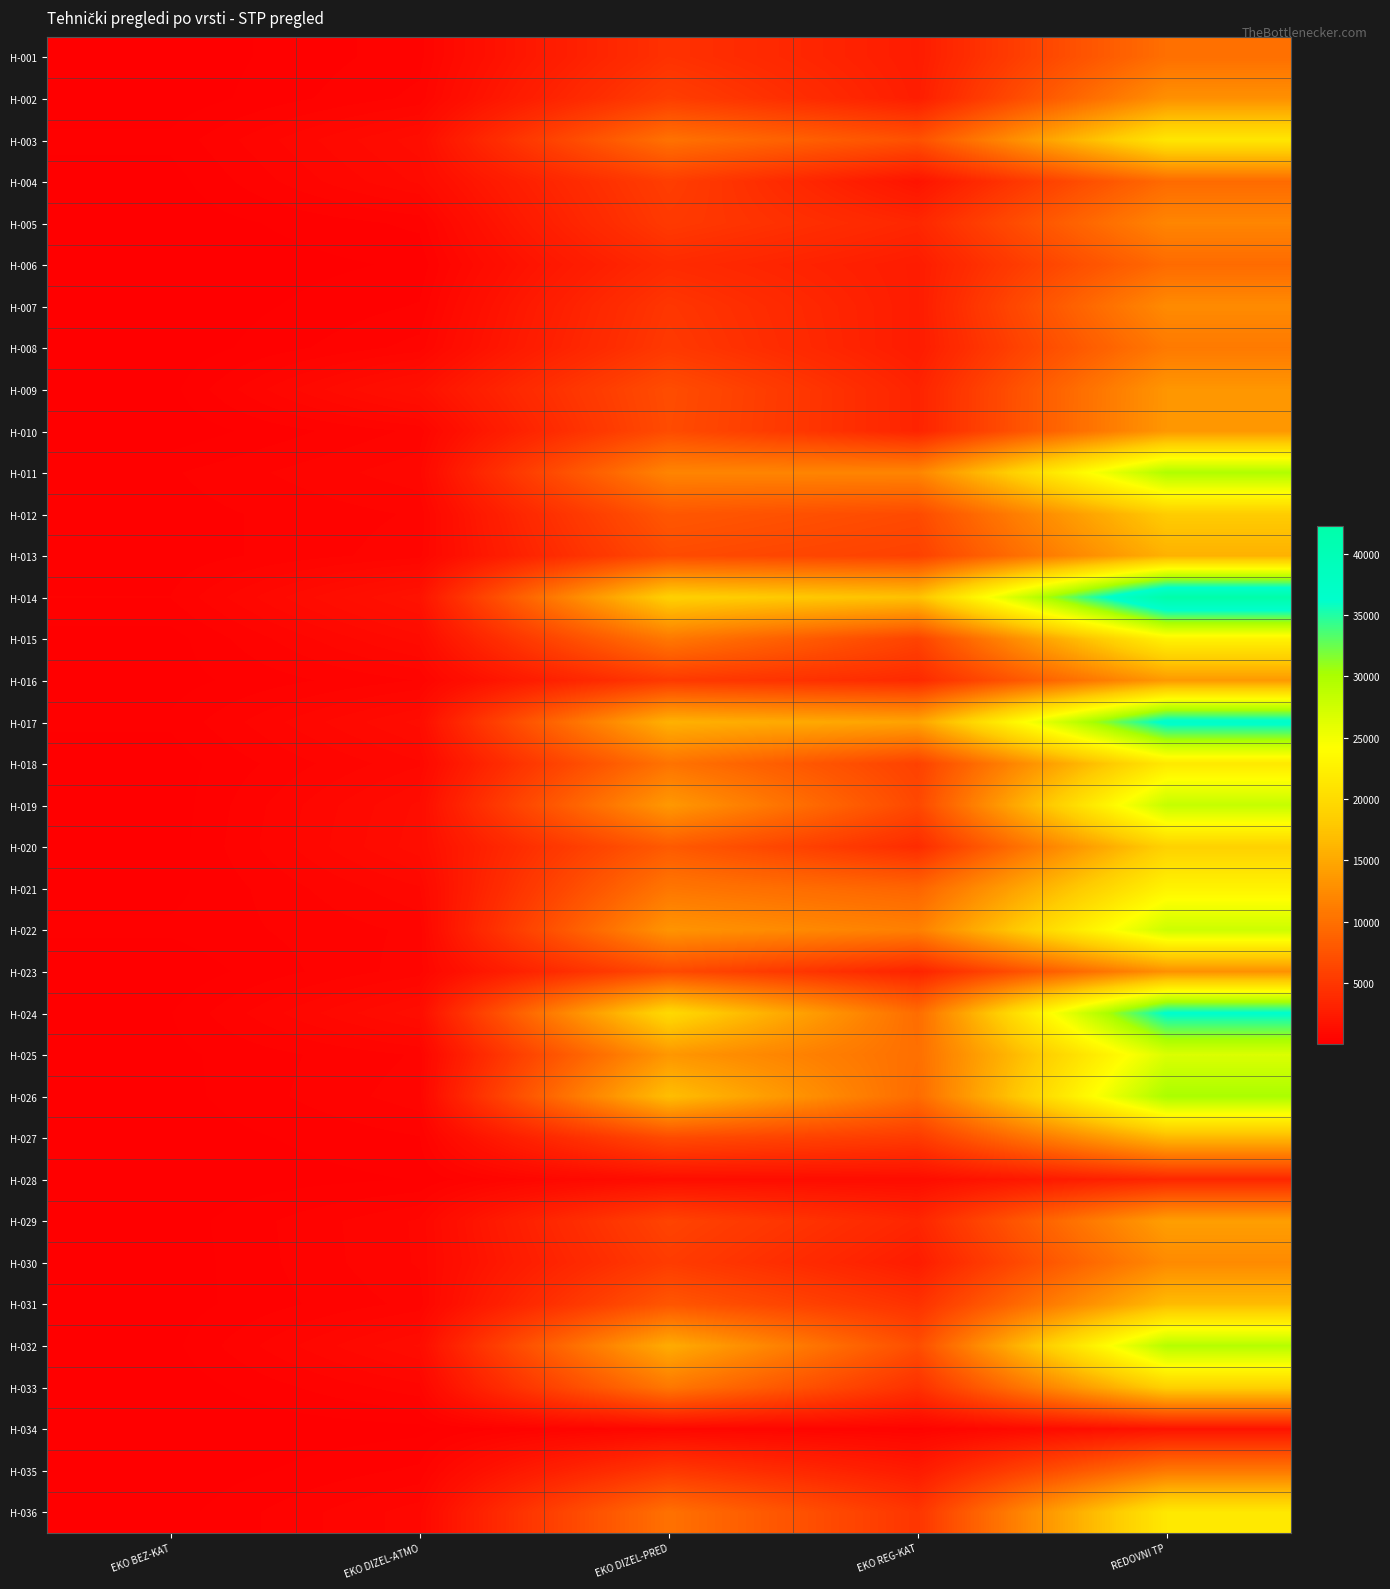

What is the spread (max minus min) of values at EKO DIZEL-PRED?

18967